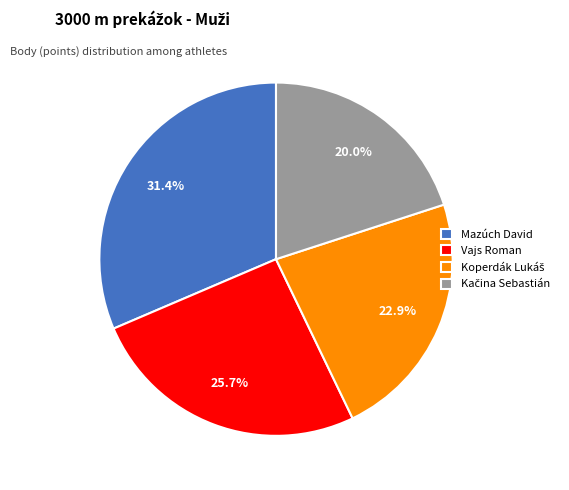

What is the ratio of the value at Vajs Roman to the value at Mazúch David?

0.8